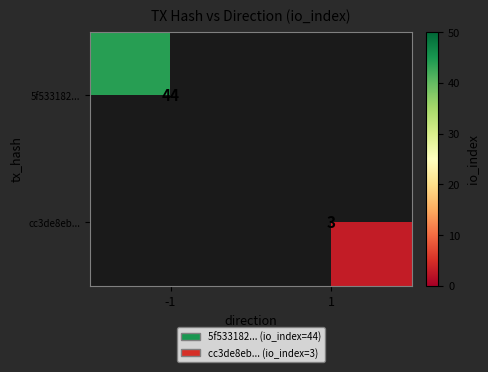

The value of cc3de8eb... at 1 is 3. True or false?

True